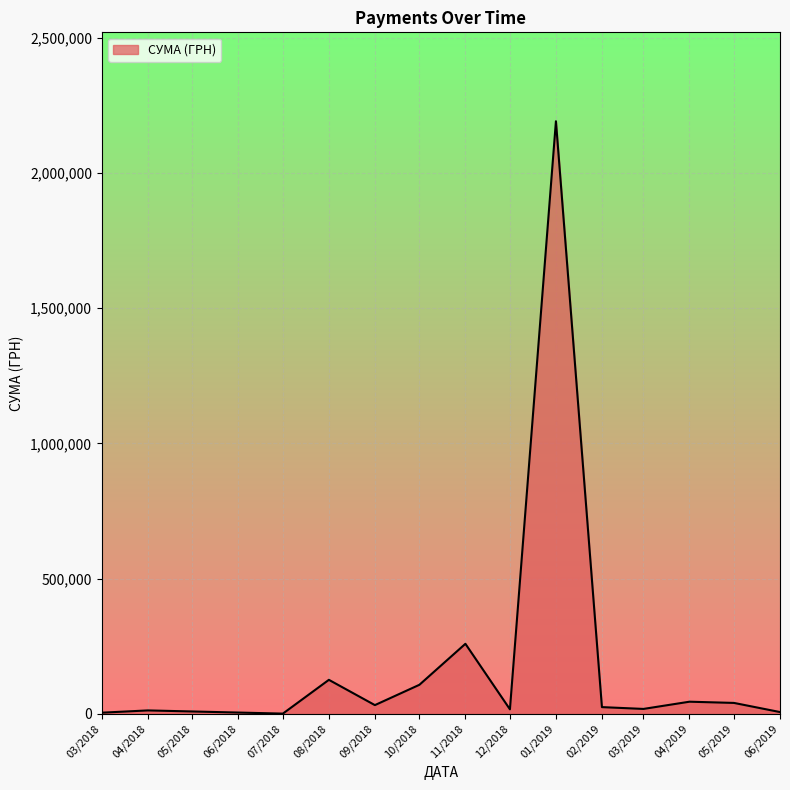

At which category does the chart reach its peak across all series?

01/2019